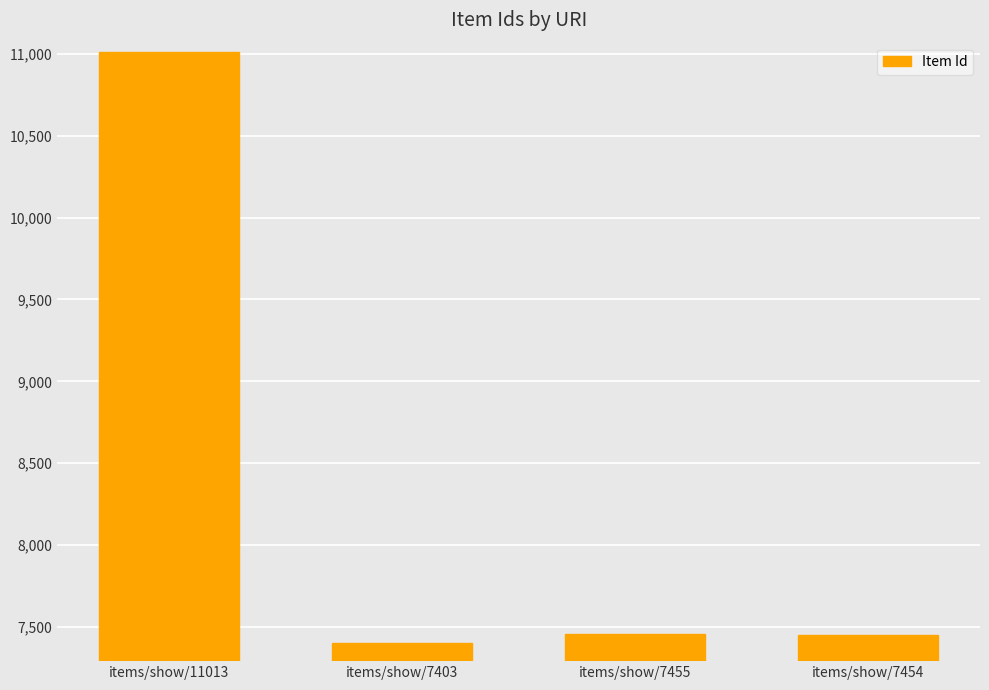

What is the label of the 4th bar from the right?

items/show/11013